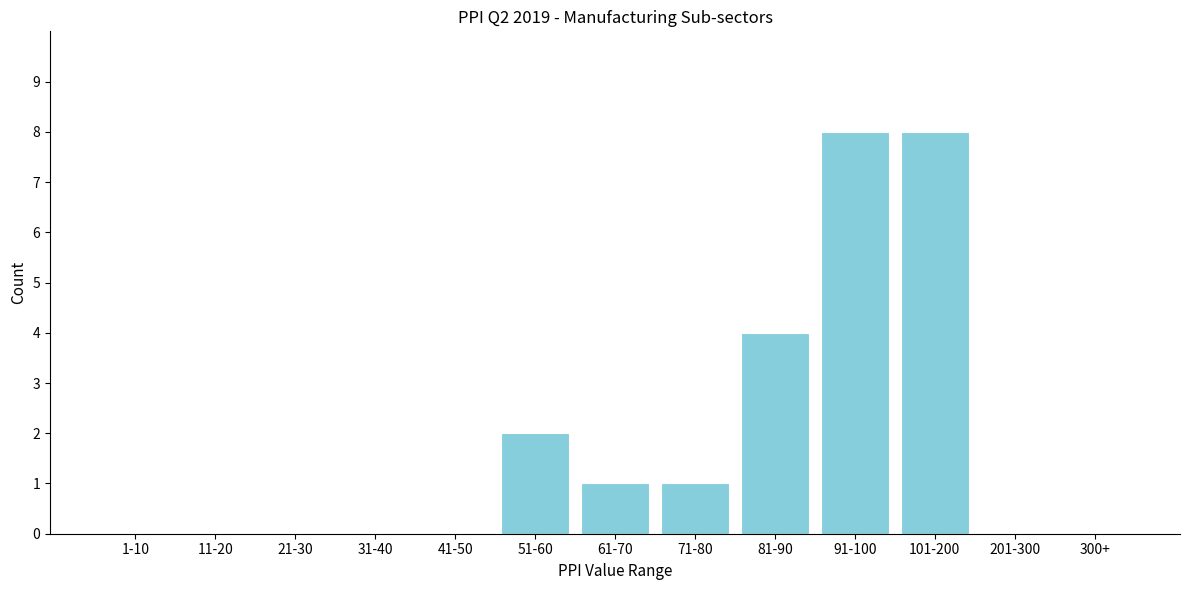

Reading left to right, list all the values displayed in this chart.

1-10=0	11-20=0	21-30=0	31-40=0	41-50=0	51-60=2	61-70=1	71-80=1	81-90=4	91-100=8	101-200=8	201-300=0	300+=0